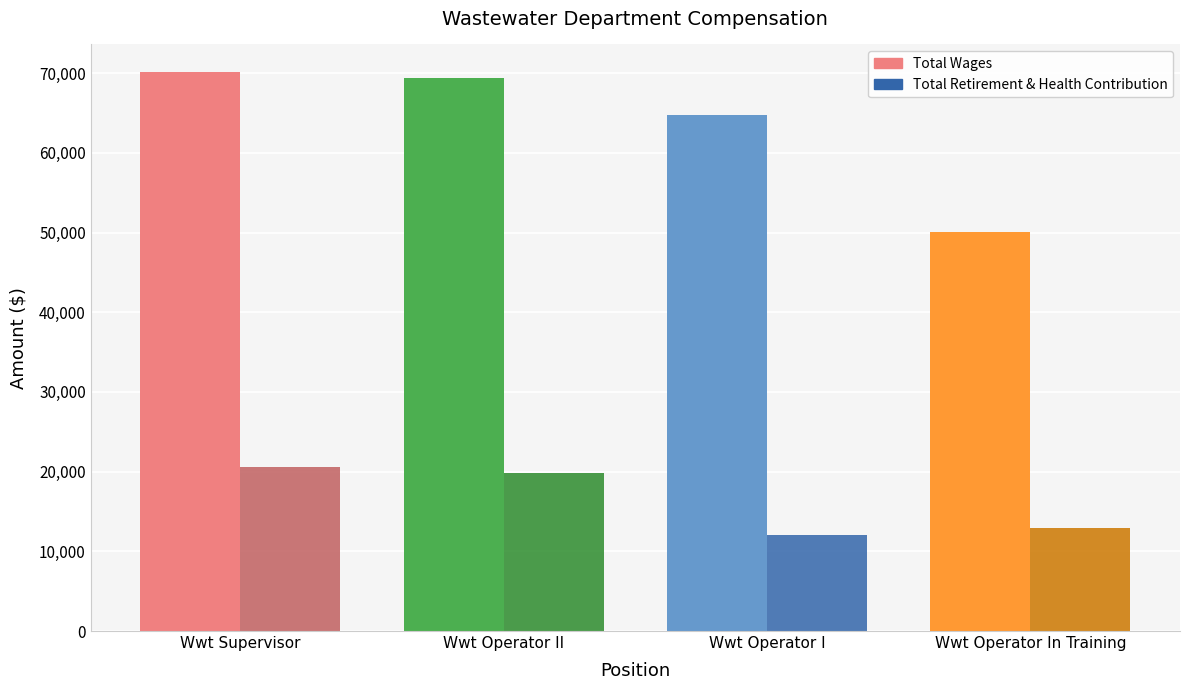

The Total Retirement & Health Contribution series shows 15632 at Wwt Operator I. True or false?

False